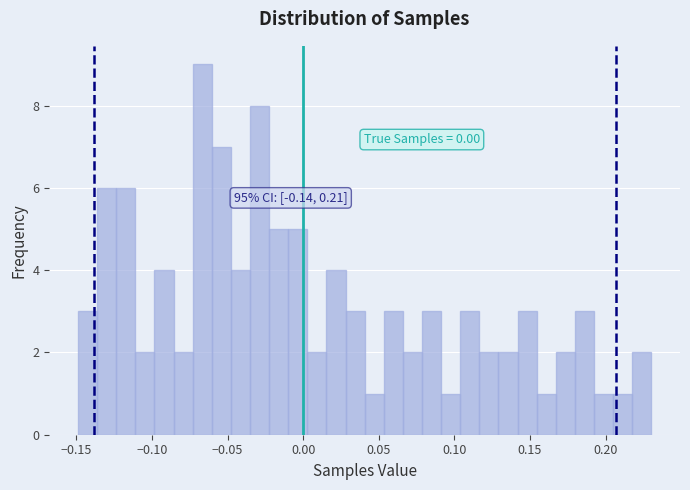

Read against the x-axis, roughly where is the centre of the tallest bar?

-0.065